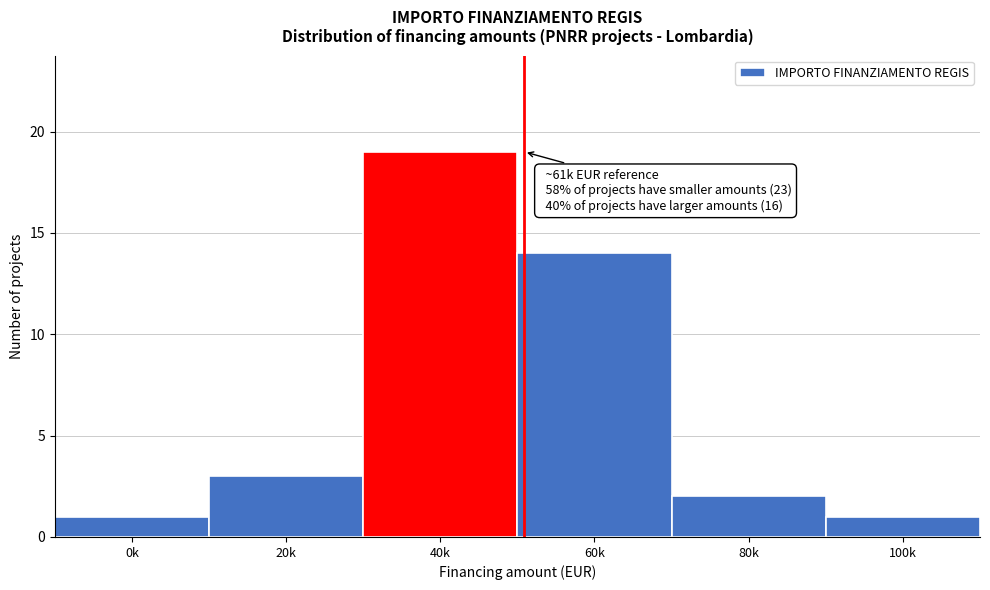

Reading left to right, list all the values displayed in this chart.

1	3	19	14	2	1